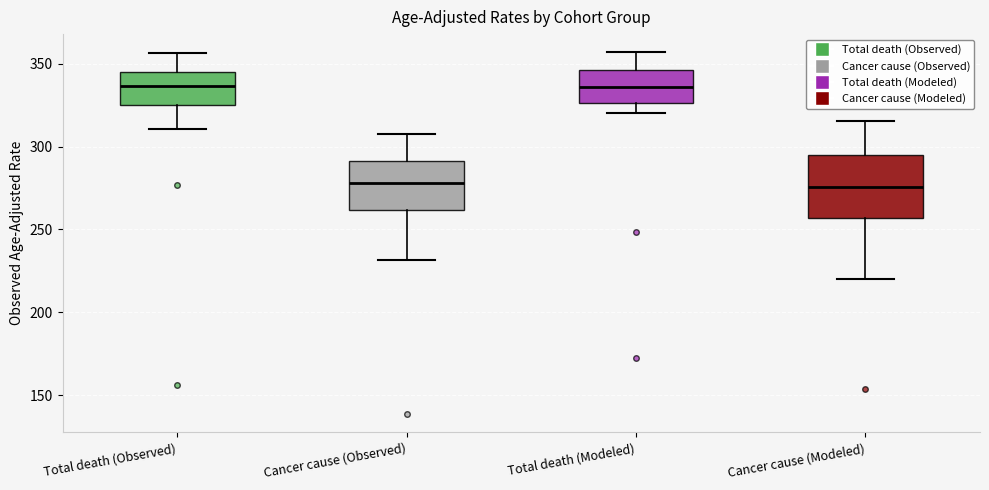

Reading left to right, read every box against the y-axis: the position of its median line, the range the box covers, and the ends of its whiskers. The values are not printed on the chart, so give them approximately, as read against the axis.

Total death (Observed): median 335, box 325 to 345, whiskers 310 to 355
Cancer cause (Observed): median 280, box 260 to 290, whiskers 230 to 305
Total death (Modeled): median 335, box 325 to 345, whiskers 320 to 355
Cancer cause (Modeled): median 275, box 255 to 295, whiskers 220 to 315